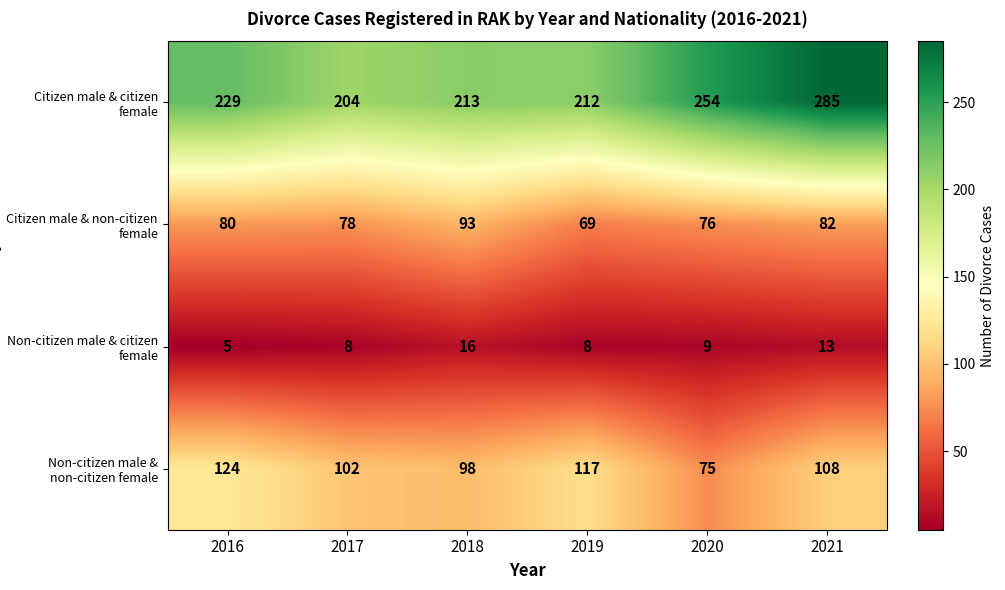

What is the difference between the highest and lowest values at 2017?

196